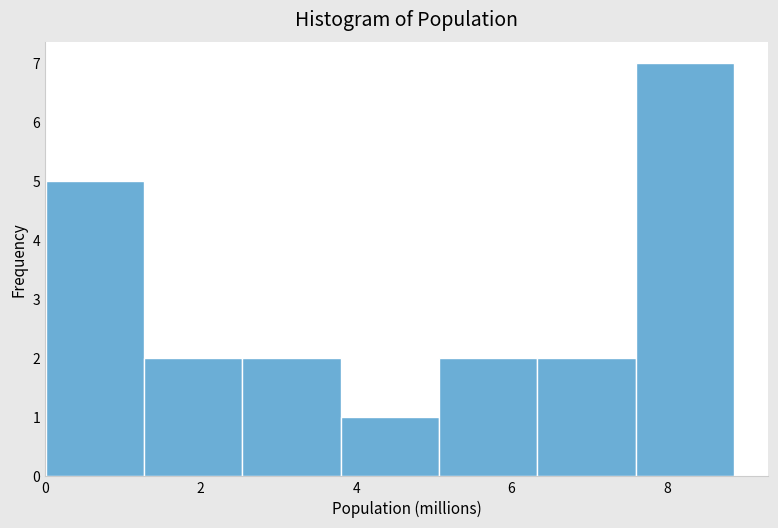

Reading left to right, transcribe this chart: for each bar, give the range it covers on the x-axis and its height. Neither the bar edges nor the heights are printed on the chart, so give them approximately, as read against the axes.

0.0 to 1.2: 5
1.2 to 2.6: 2
2.6 to 3.8: 2
3.8 to 5.0: 1
5.0 to 6.4: 2
6.4 to 7.6: 2
7.6 to 8.8: 7